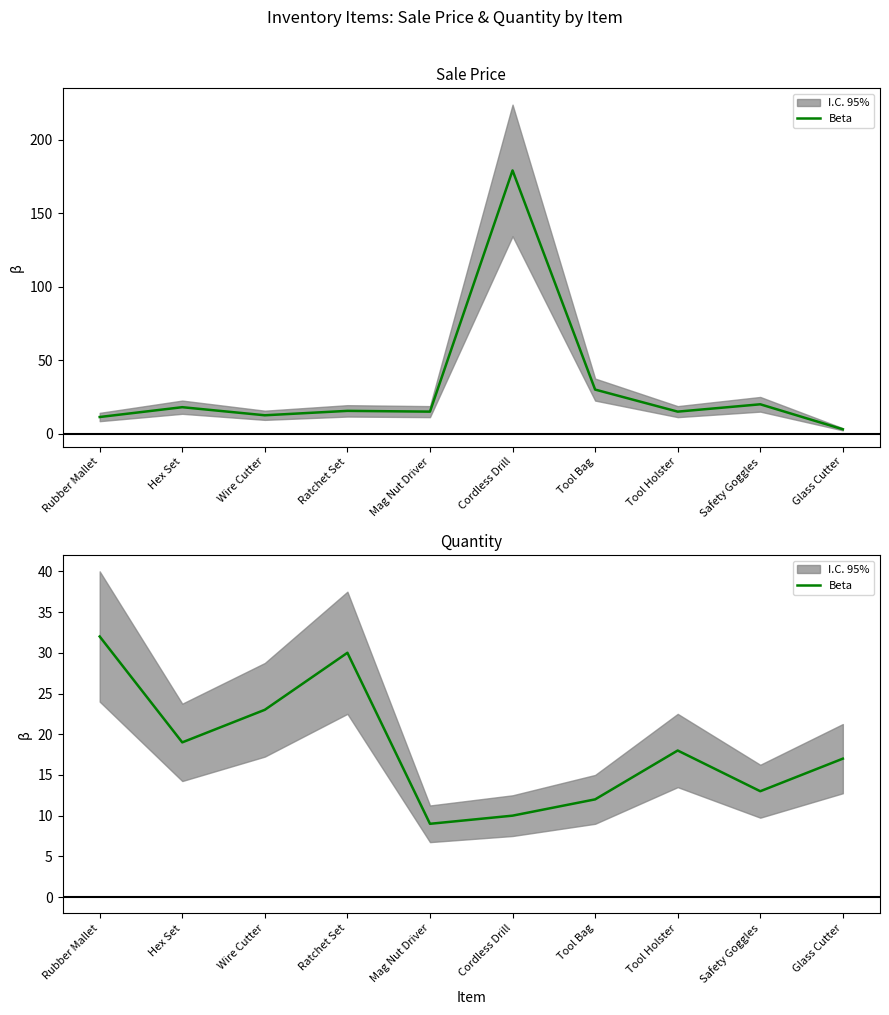

What is the sum of all values?

183